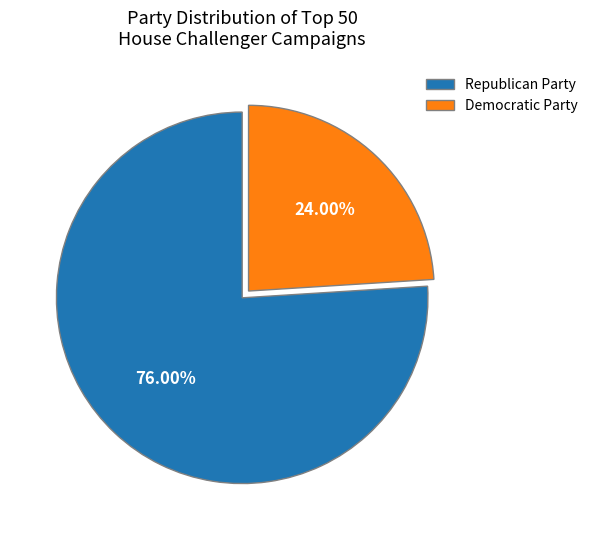

Is there a majority slice in this chart?

Yes